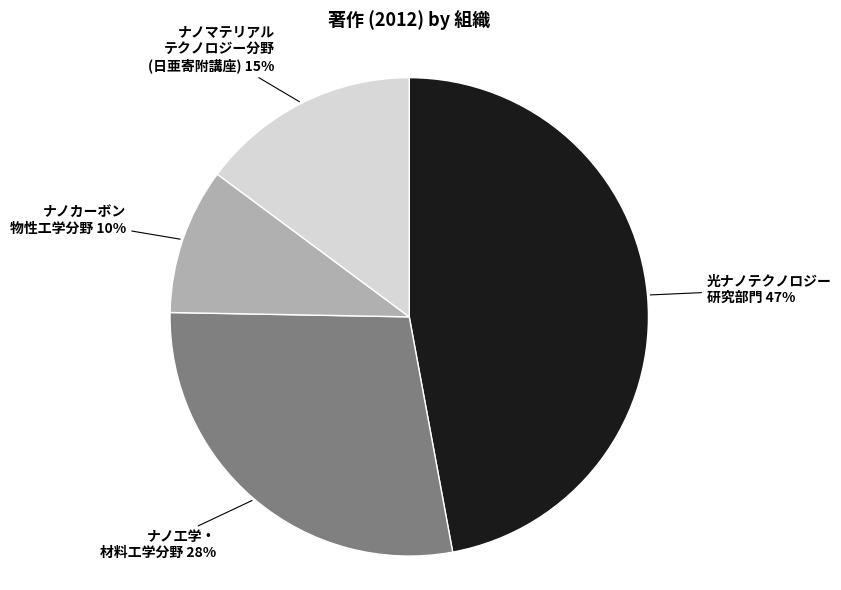

Count the number of slices in the pie.

4